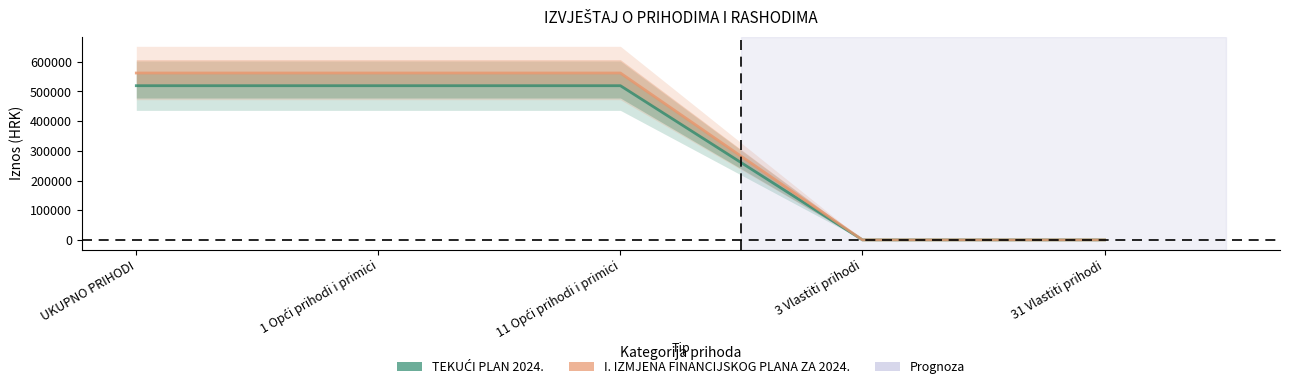

True or false: I. IZMJENA FINANCIJSKOG PLANA ZA 2024. and TEKUĆI PLAN 2024. cross at least once.

False